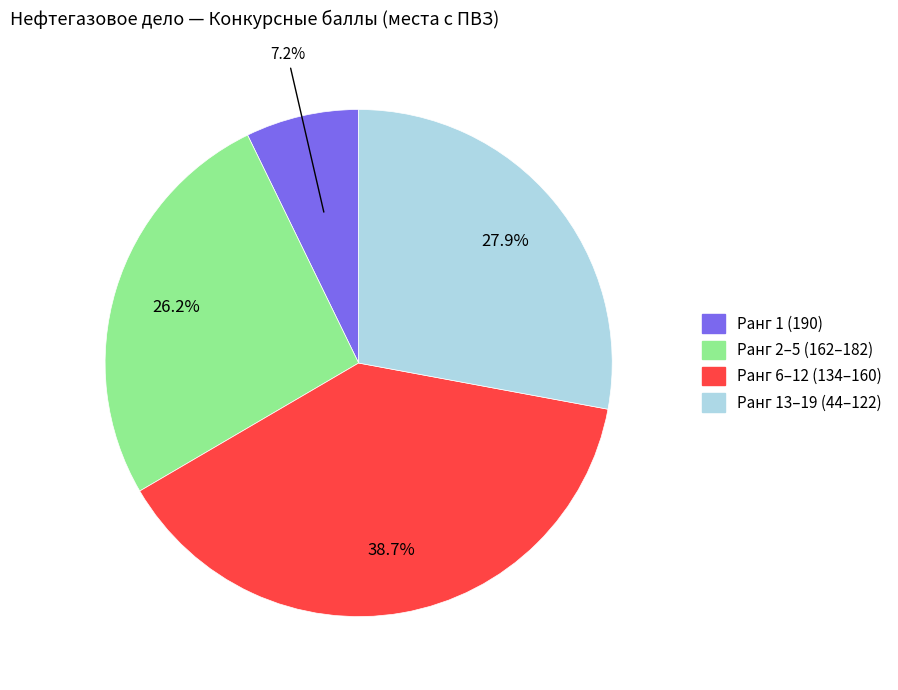

Is there a majority slice in this chart?

No